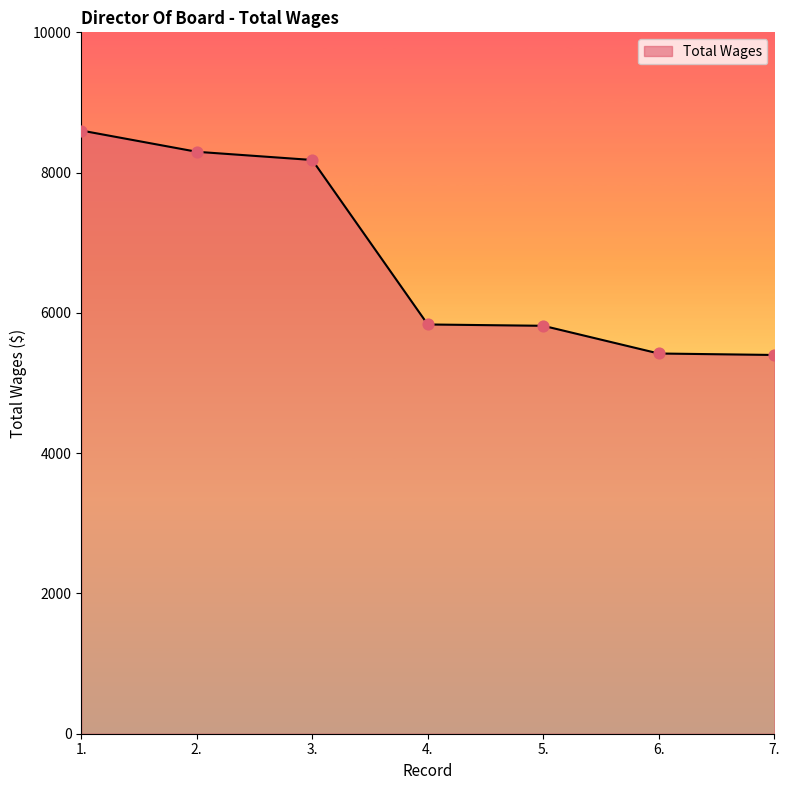

Between 5. and 7., which is larger?

5.